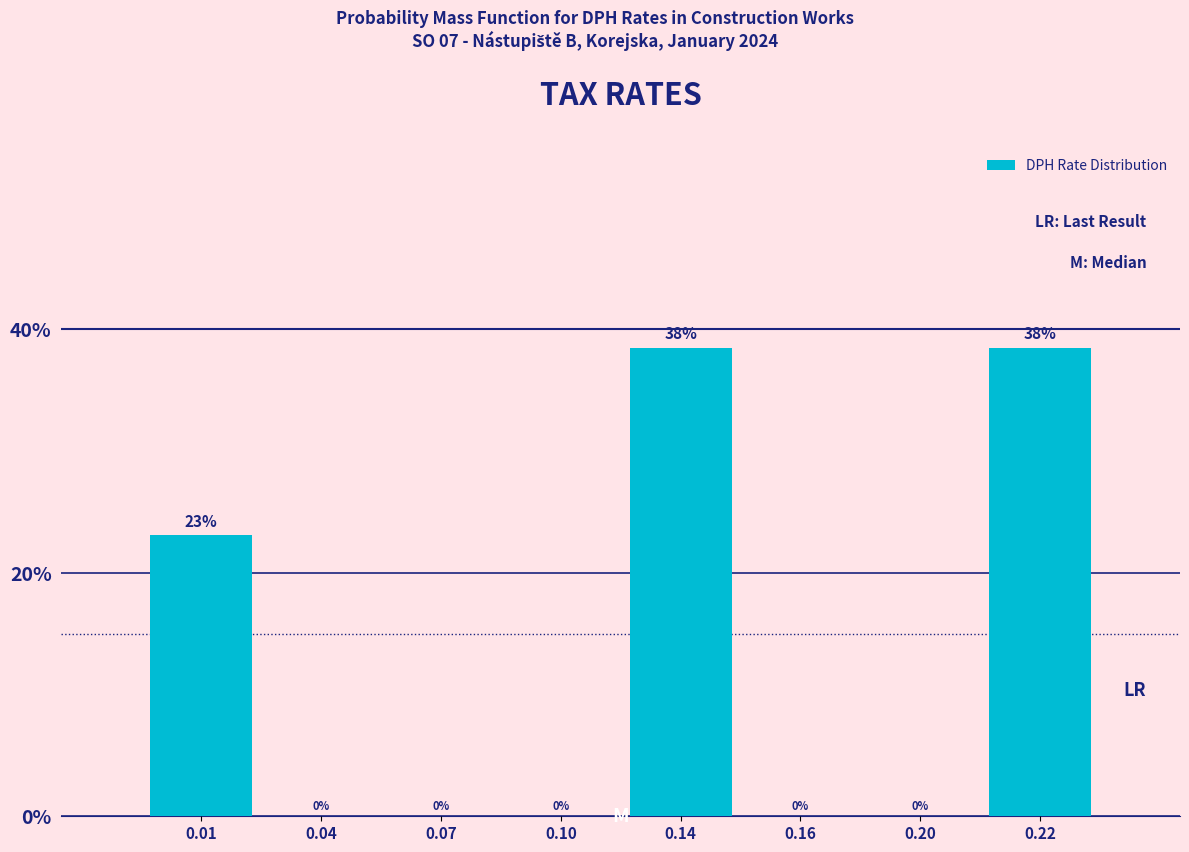

The value at 0.20 is 19.1. True or false?

False